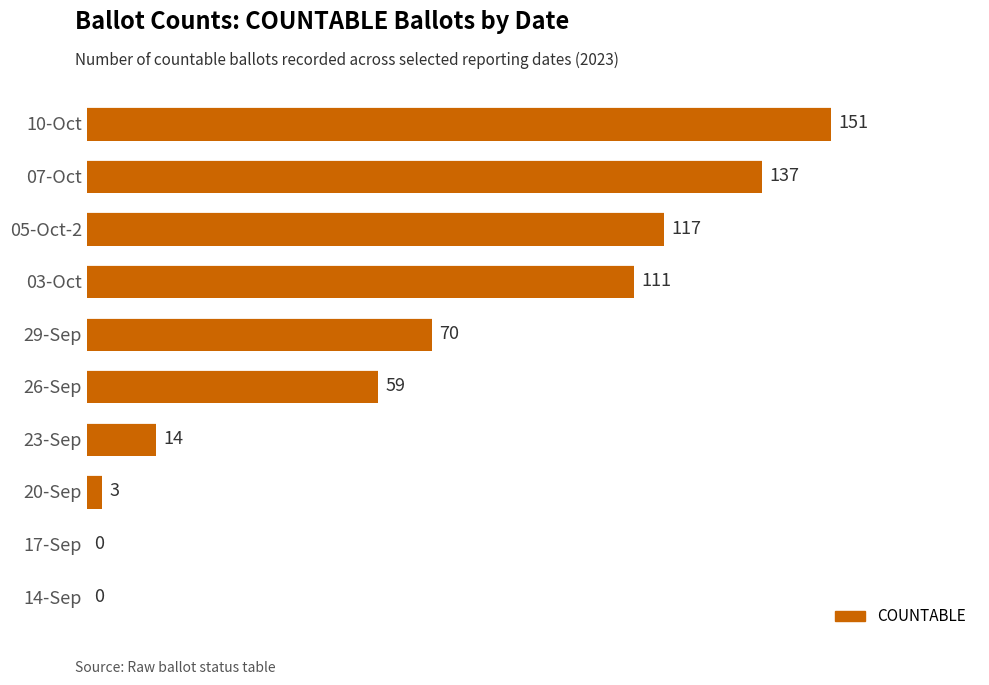

The chart shows a value of 137 at 07-Oct. True or false?

True